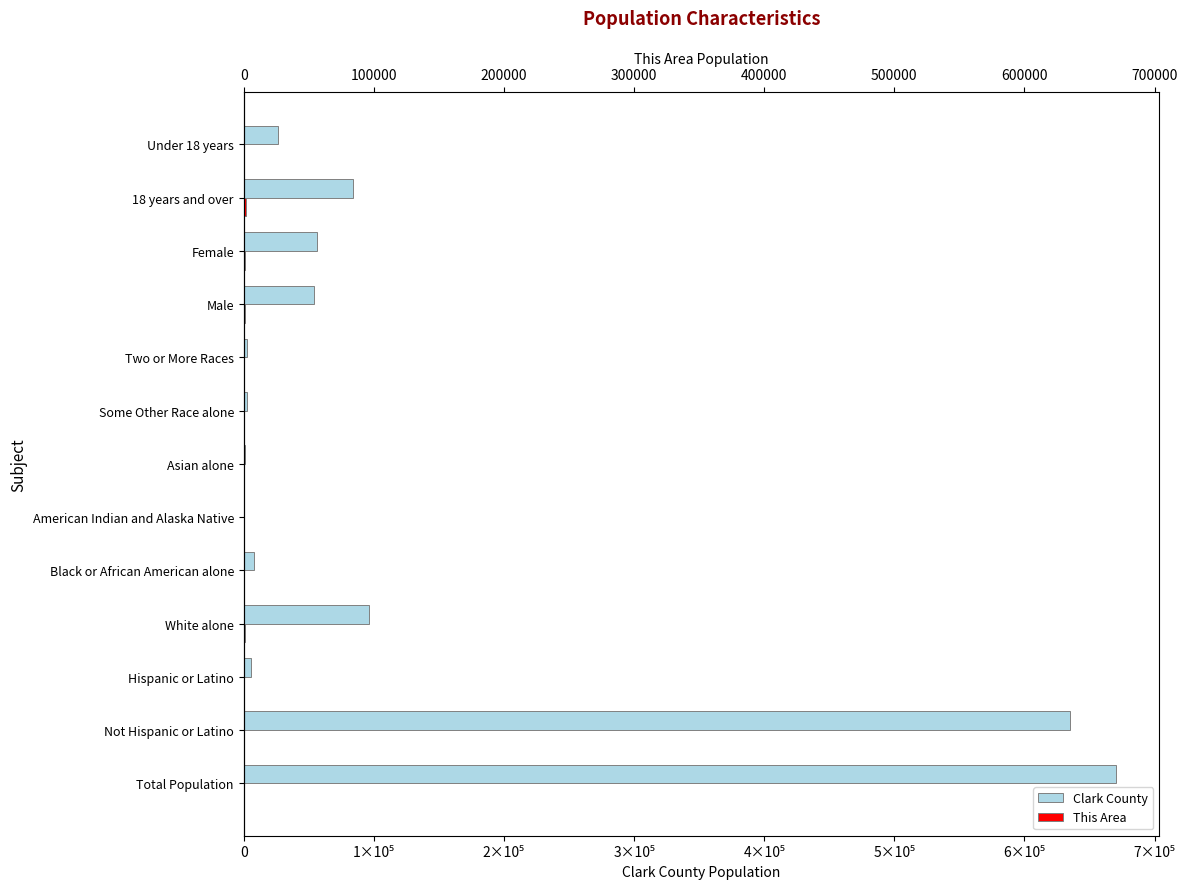

What is the value of the This Area bar at the 10th from the left?

931